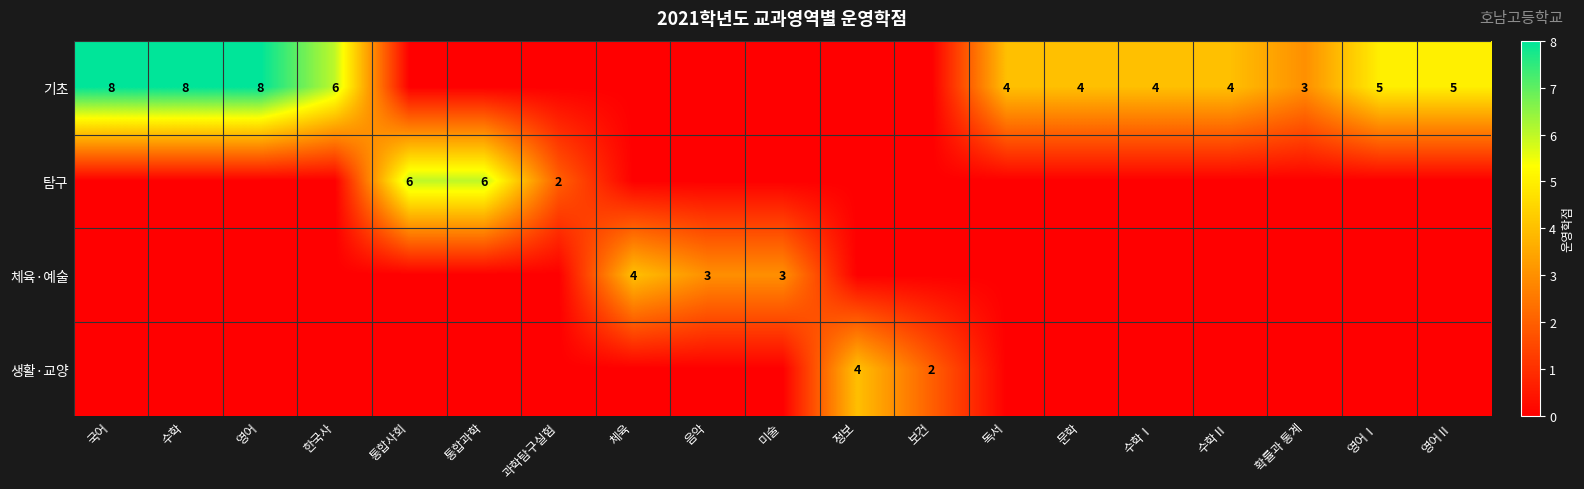

Which has a higher value, 수학Ⅰ or 영어Ⅱ?

영어Ⅱ